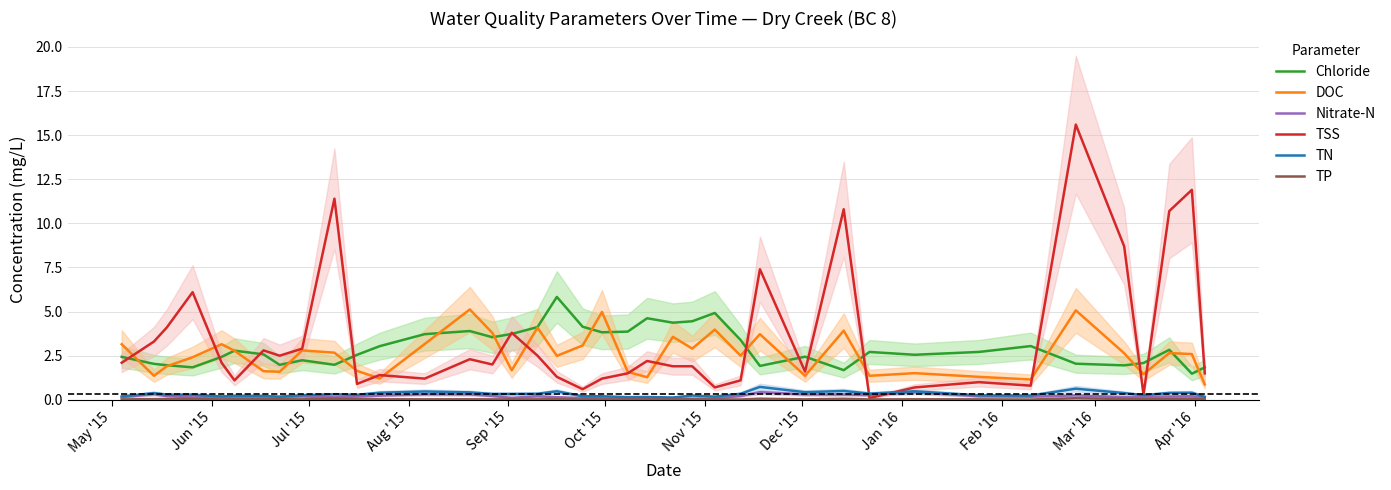

What is the sum of all TSS values?

136.0